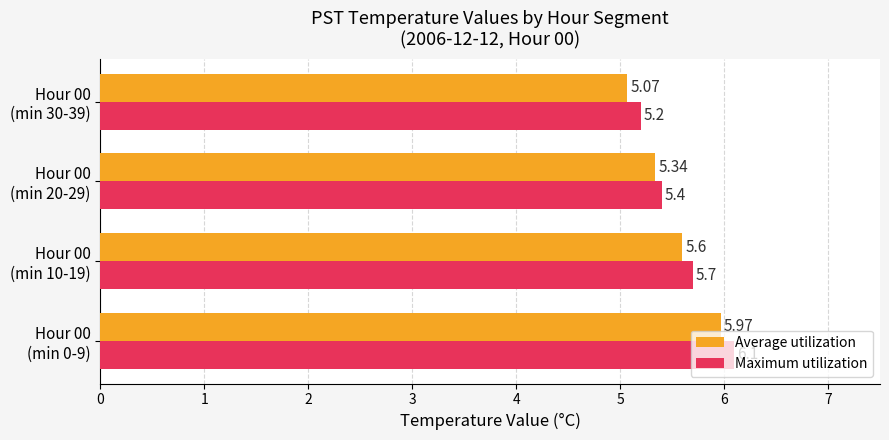

What is the difference between the second highest and minimum values in the Maximum utilization series?

0.5